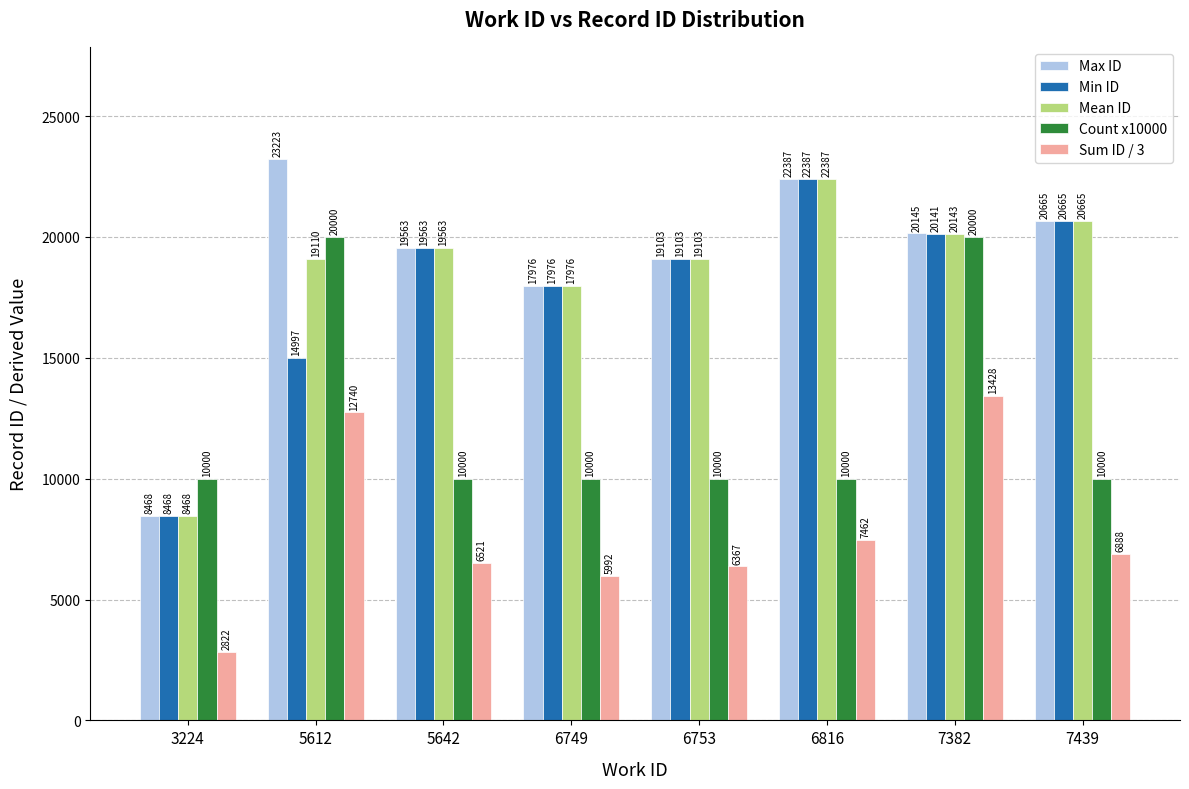

What is the approximate value of Min ID at 6749, to the nearest 100?

18000